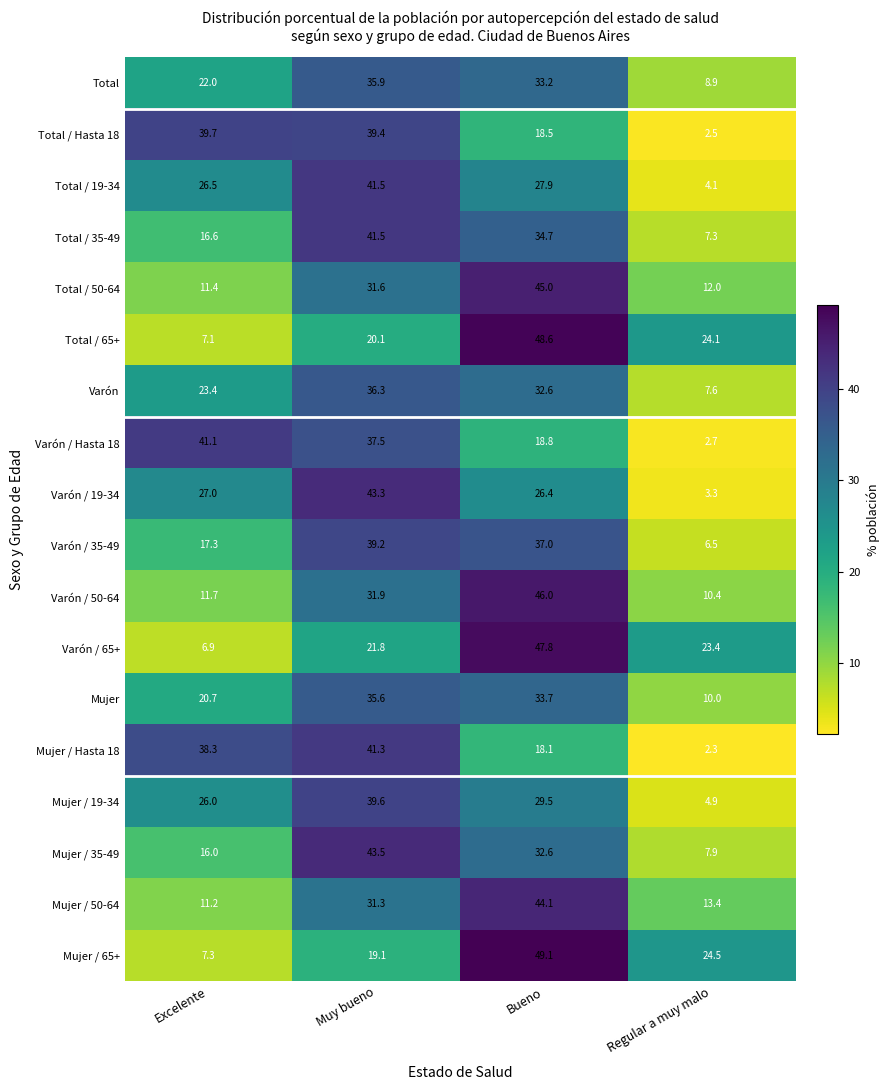

At Regular a muy malo, list the series in order from largest to smallest.

Mujer / 65+, Total / 65+, Varón / 65+, Mujer / 50-64, Total / 50-64, Varón / 50-64, Mujer, Total, Mujer / 35-49, Varón, Total / 35-49, Varón / 35-49, Mujer / 19-34, Total / 19-34, Varón / 19-34, Varón / Hasta 18, Total / Hasta 18, Mujer / Hasta 18